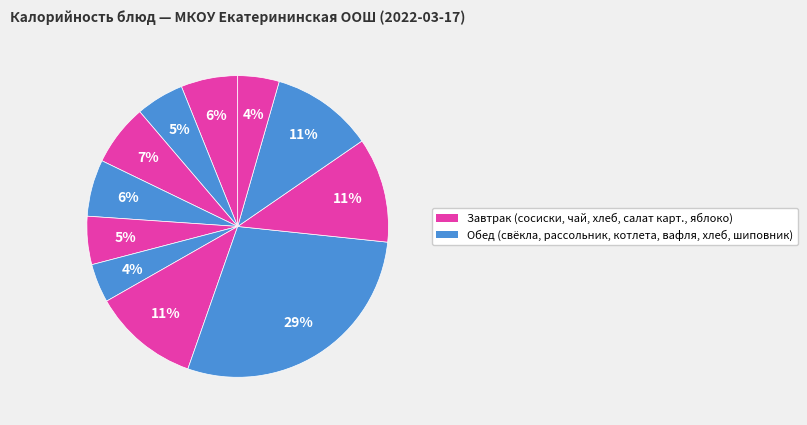

How many slices are in this pie chart?

11